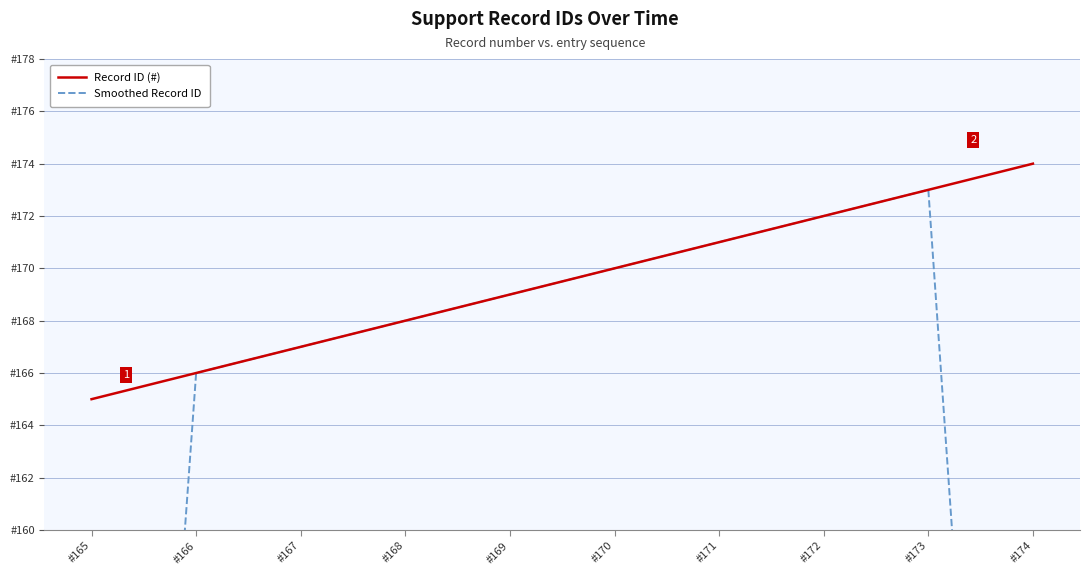

Which series changed the most between #172 and #174?

Smoothed Record ID